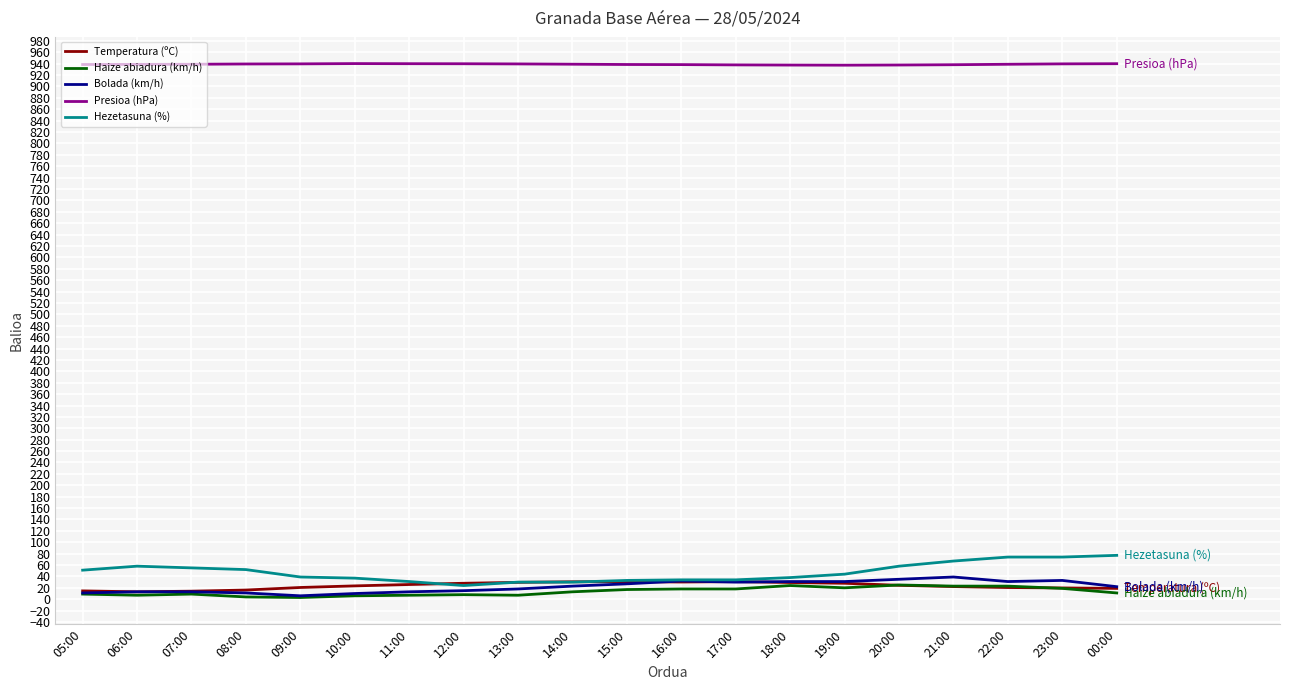

Is it true that Presioa (hPa) equals 490.8 at 15:00?

False